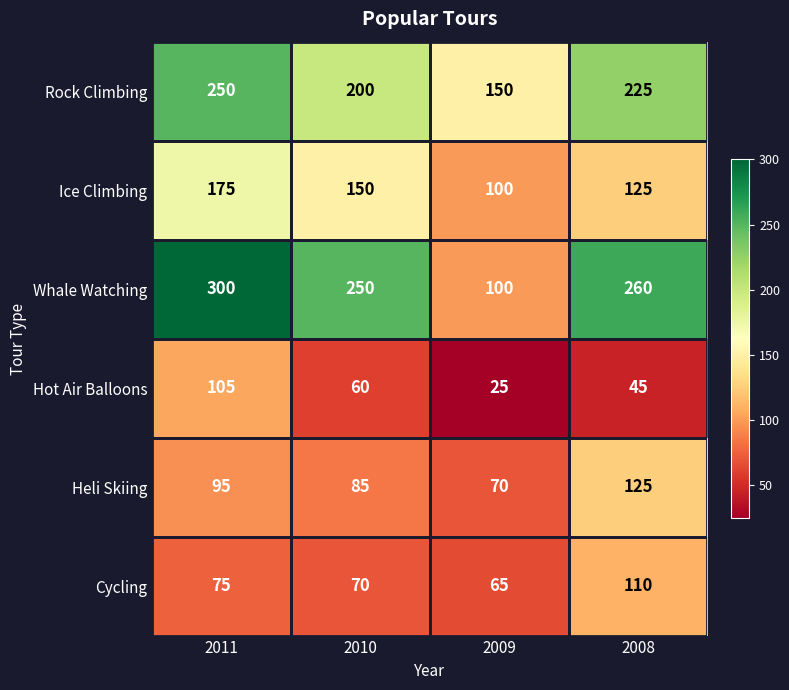

Which series has the largest range (max minus min)?

Whale Watching